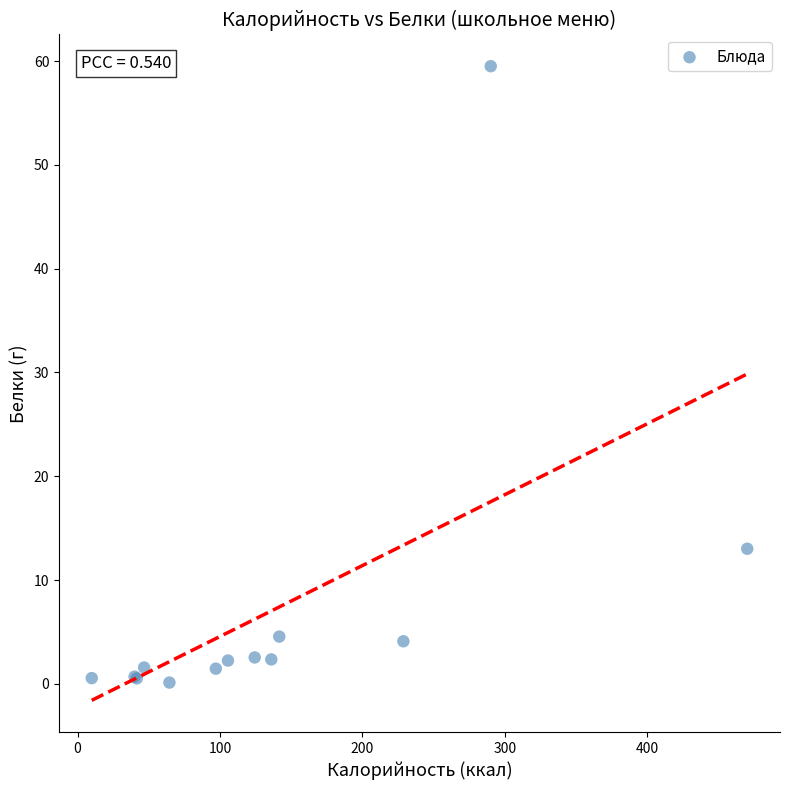

What Y value in the scatter plot is closest to 29?

13.0